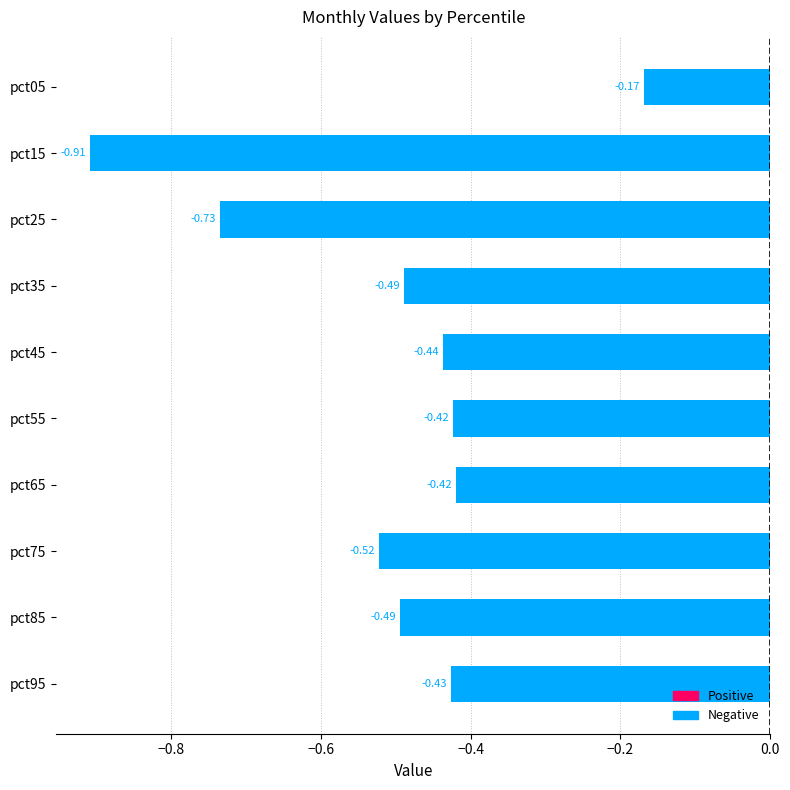

What is the difference between the maximum and minimum values?

0.7